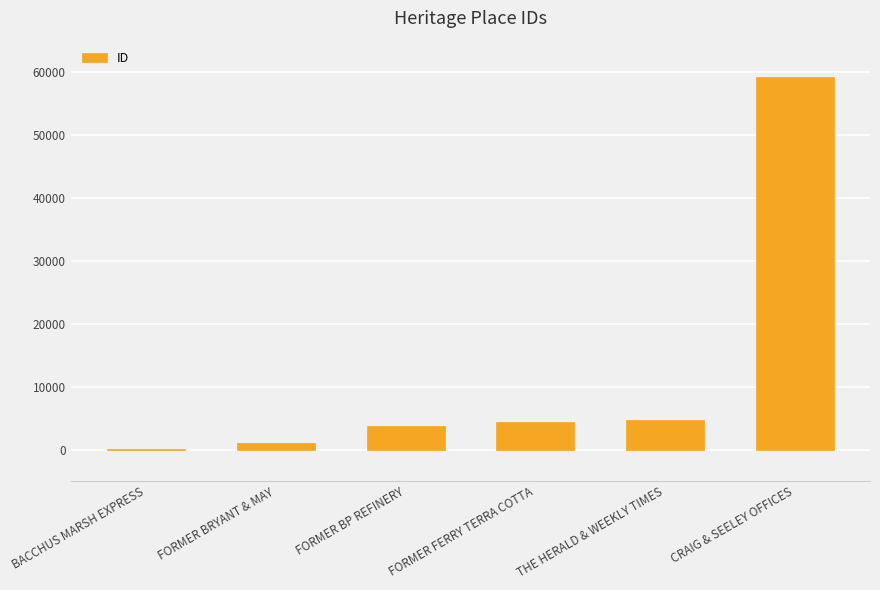

At which category does the chart reach its peak across all series?

CRAIG & SEELEY OFFICES